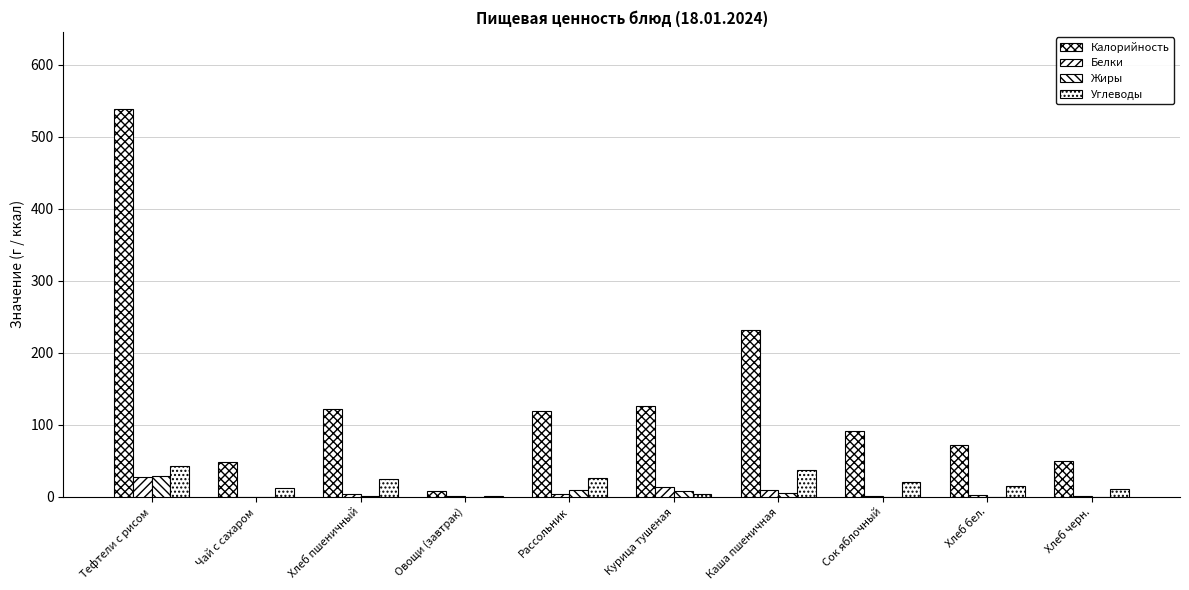

Which series has the widest spread of values?

Калорийность